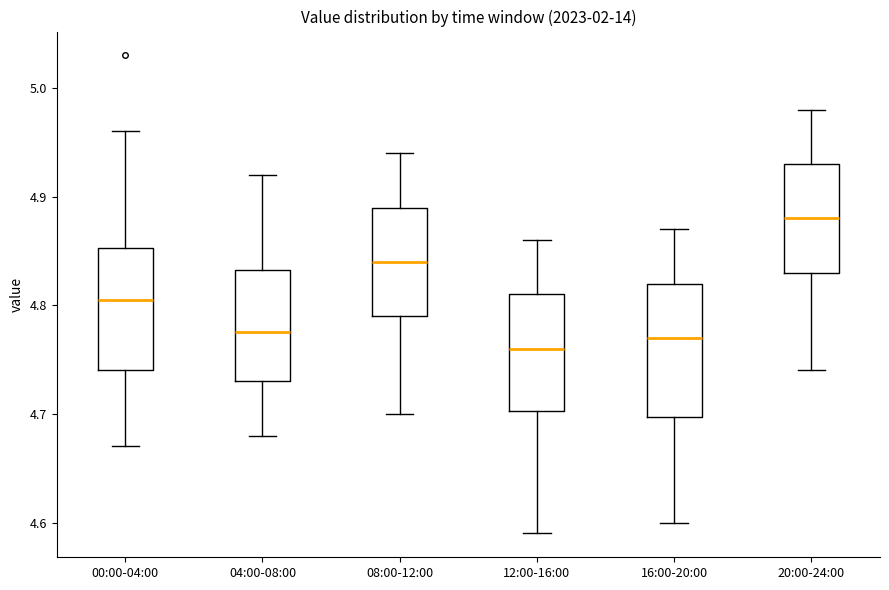

Which box is the tallest, from its lower edge to its upper edge?

16:00-20:00